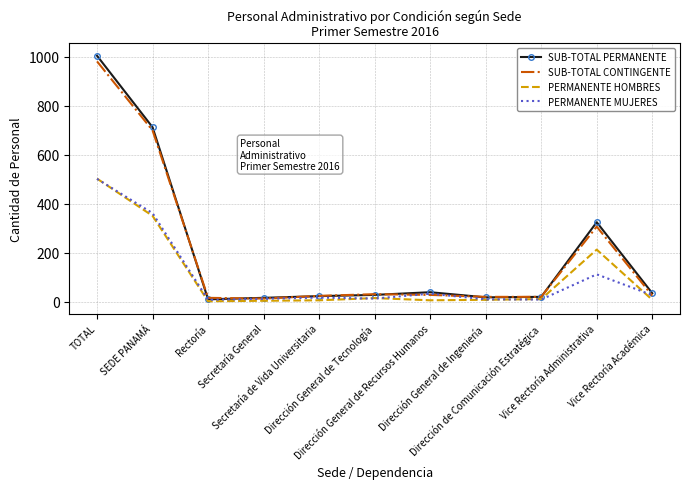

What is the greatest value displayed?

1005